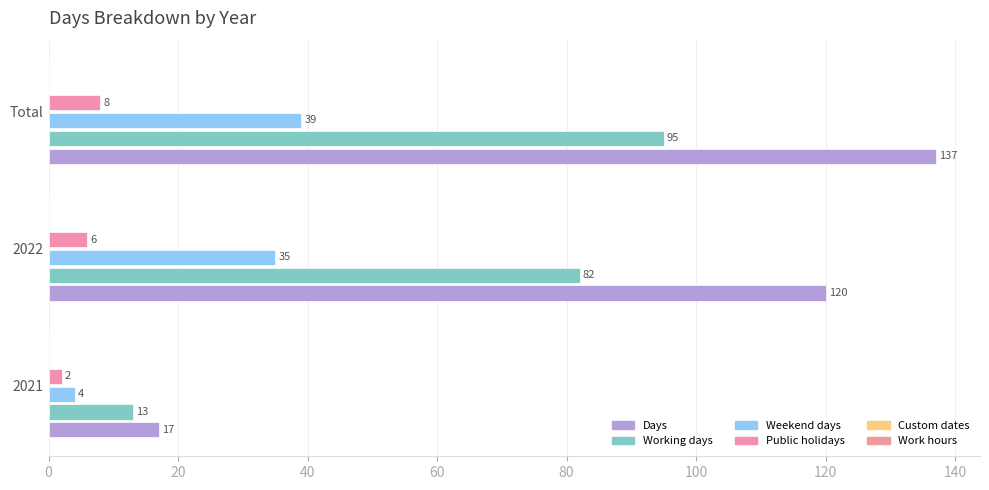

How many distinct data groups are displayed?

4